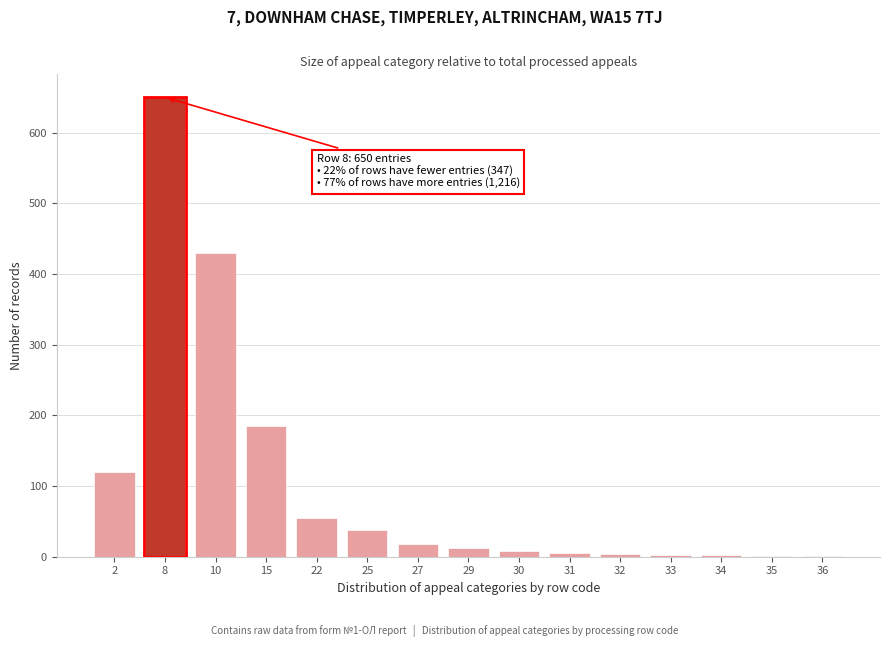

What is the sum of all values?

1532